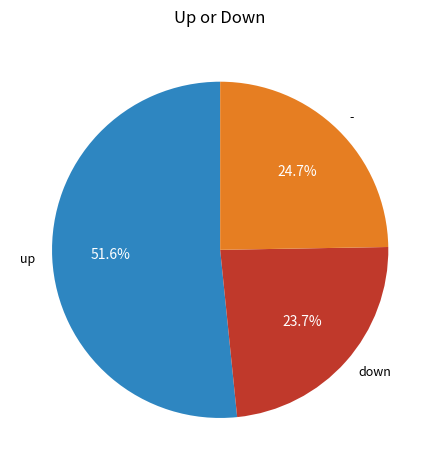

To the nearest percent, what portion does - represent?

25%